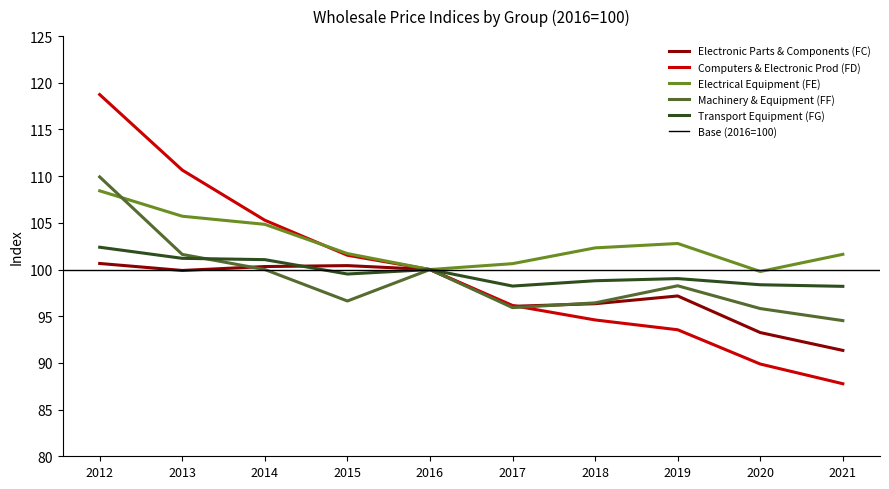

Which has a higher value, 2019 or 2018?

2019